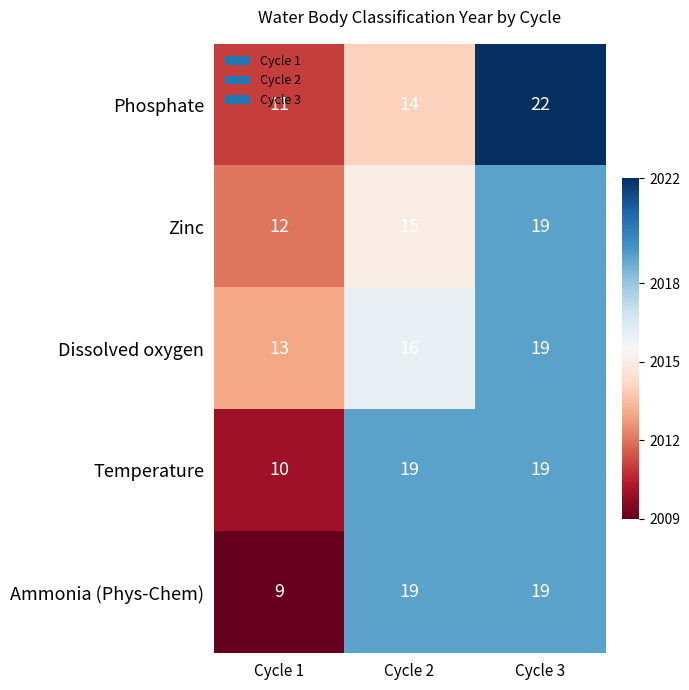

True or false: Zinc has a value of 15 at Cycle 2.

True